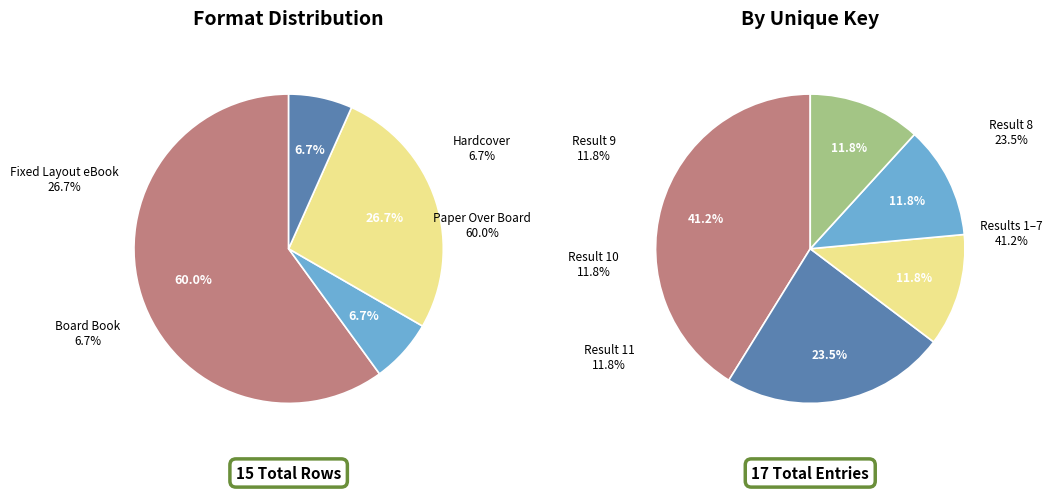

Count the number of slices in the pie.

4